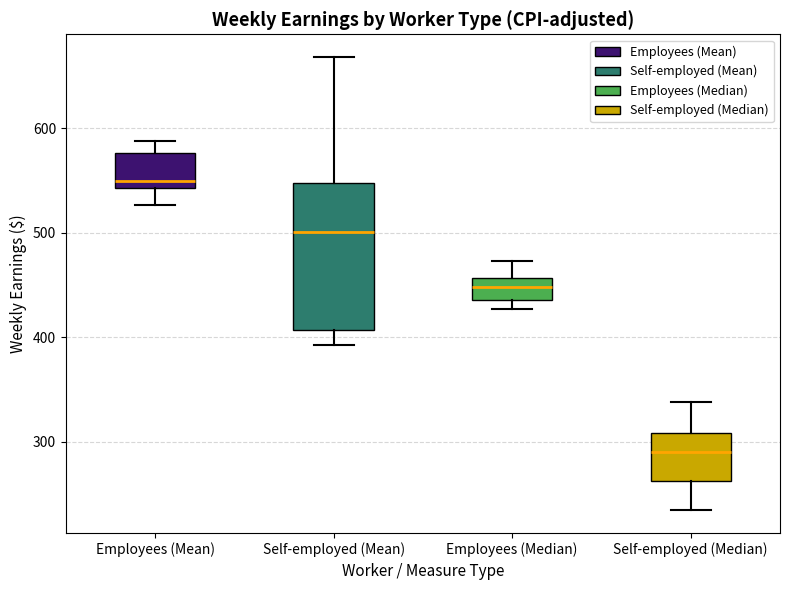

Which box is the tallest, from its lower edge to its upper edge?

Self-employed (Mean)